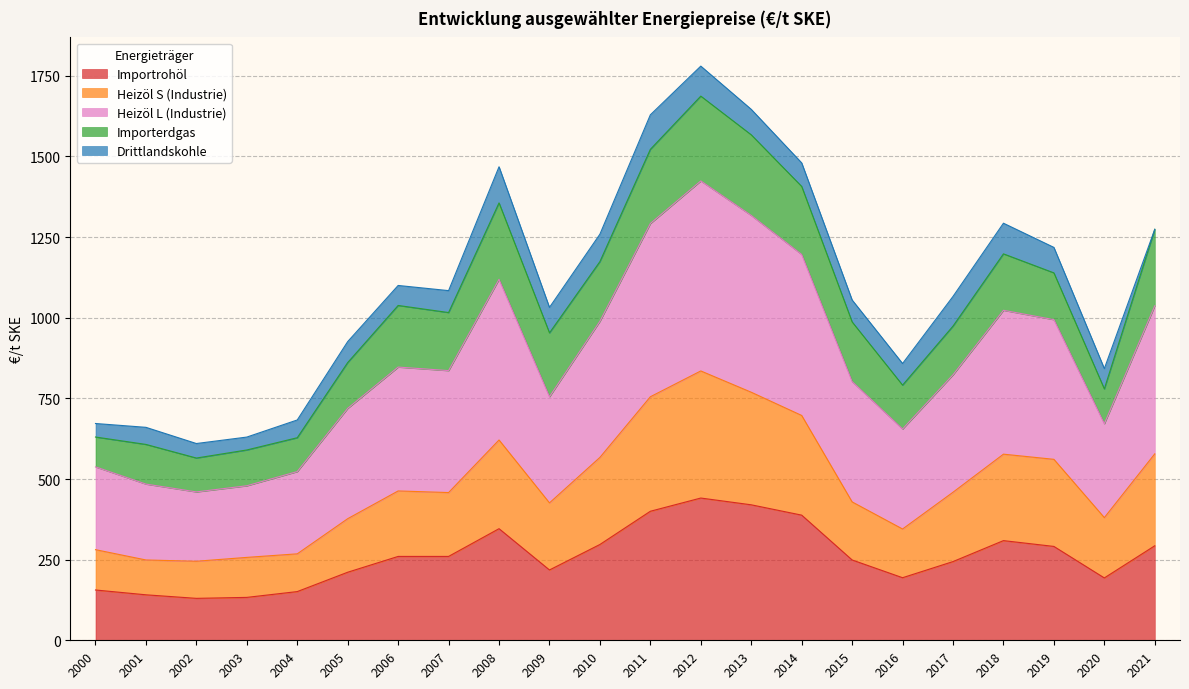

Between 2009 and 2019, which series saw the biggest shift?

Heizöl L (Industrie)